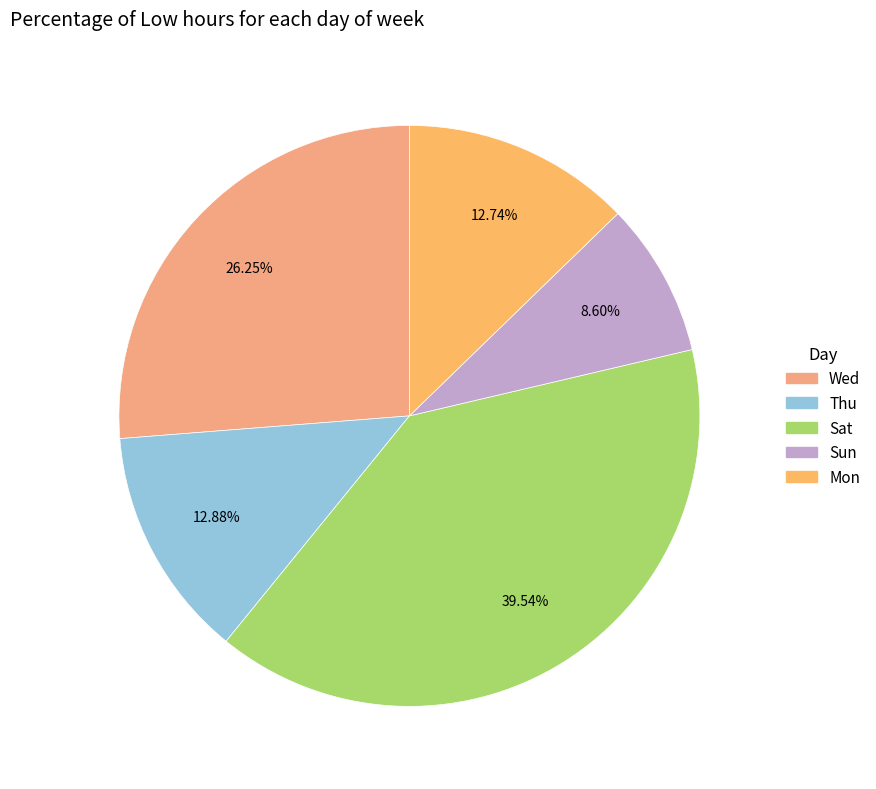

Is there a majority slice in this chart?

No